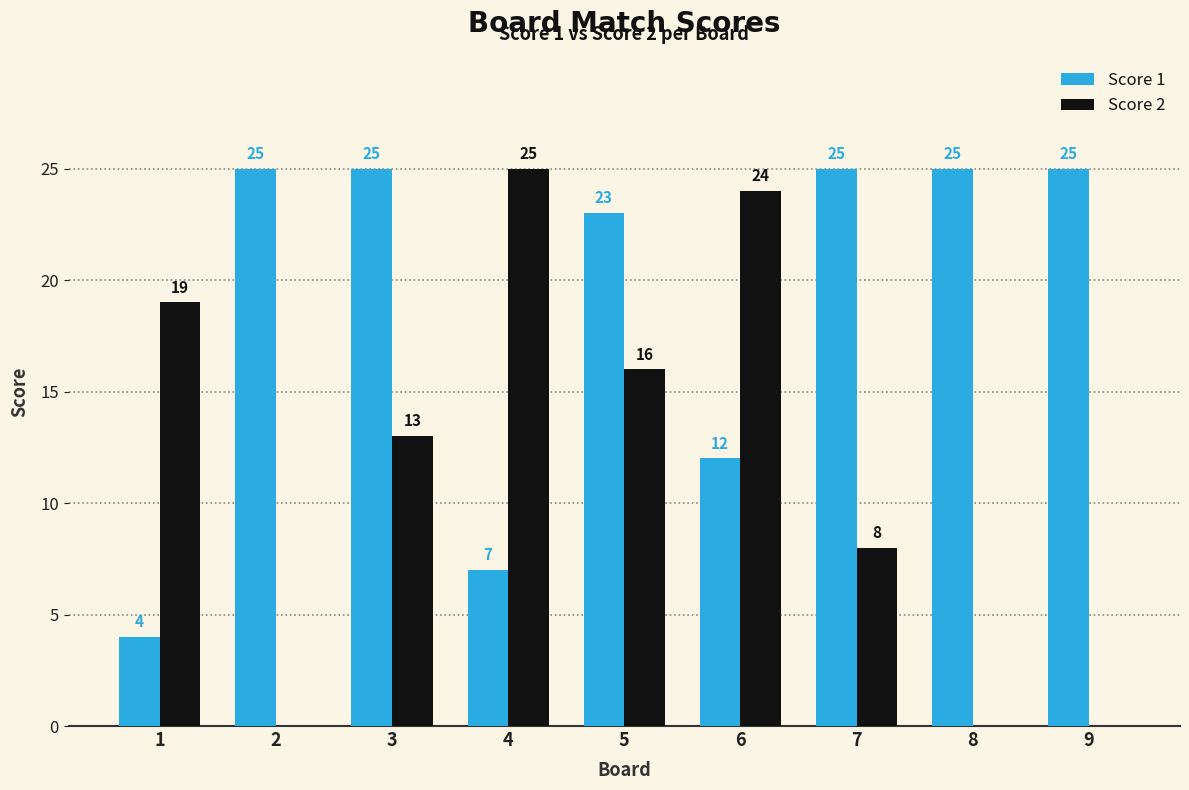

The value of Score 1 at 3 is 17. True or false?

False